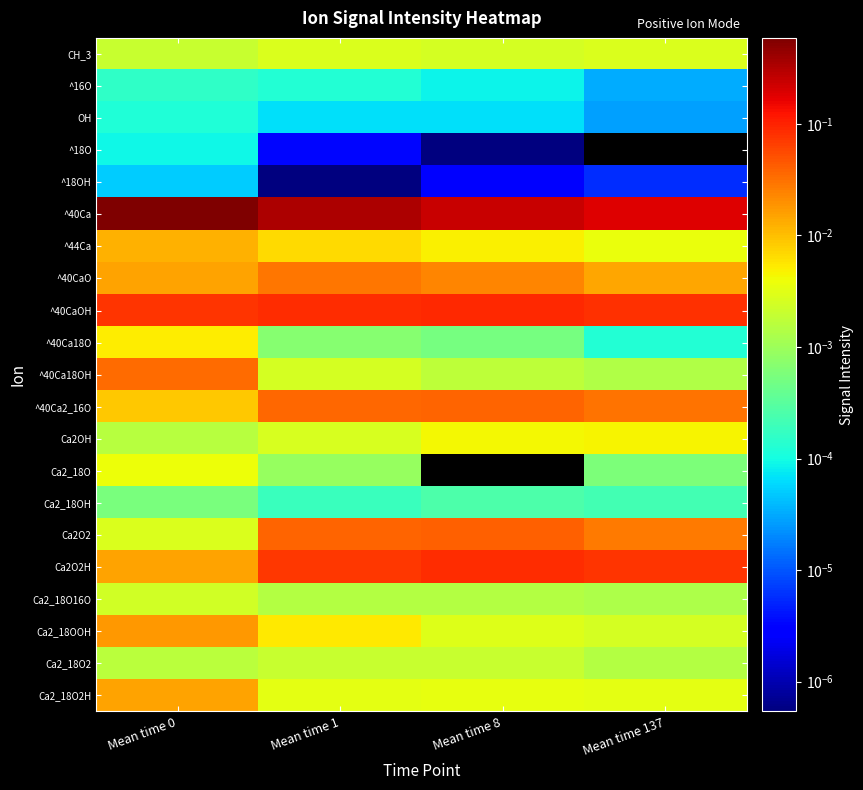

List the series in order of their peak value, lowest first.

^18OH, ^18O, OH, ^16O, Ca2_18OH, Ca2_18O2, Ca2_18O16O, CH_3, Ca2_18O, Ca2OH, ^40Ca18O, ^44Ca, Ca2_18O2H, Ca2_18OOH, ^40CaO, ^40Ca18OH, ^40Ca2_16O, Ca2O2, Ca2O2H, ^40CaOH, ^40Ca